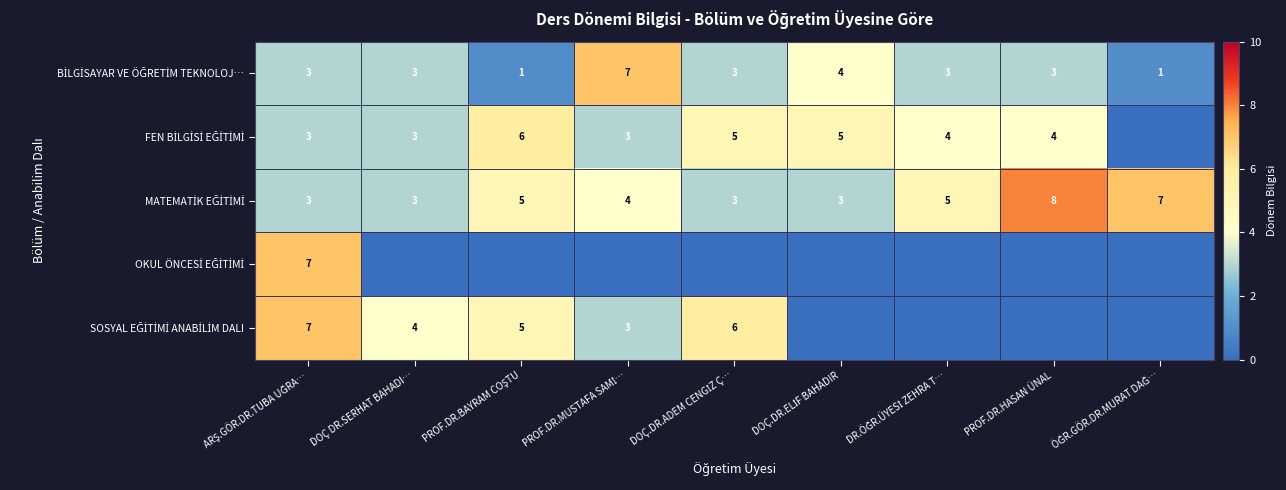

What is the difference between the maximum and minimum values in the SOSYAL EĞİTİMİ ANABİLİM DALI series?

7